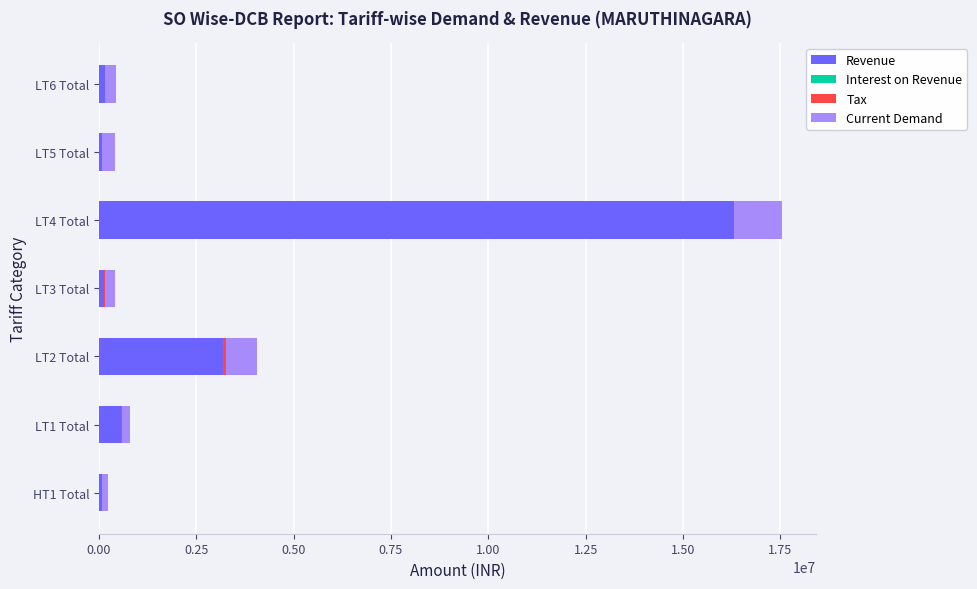

At which category is the sum across all series the highest?

LT4 Total